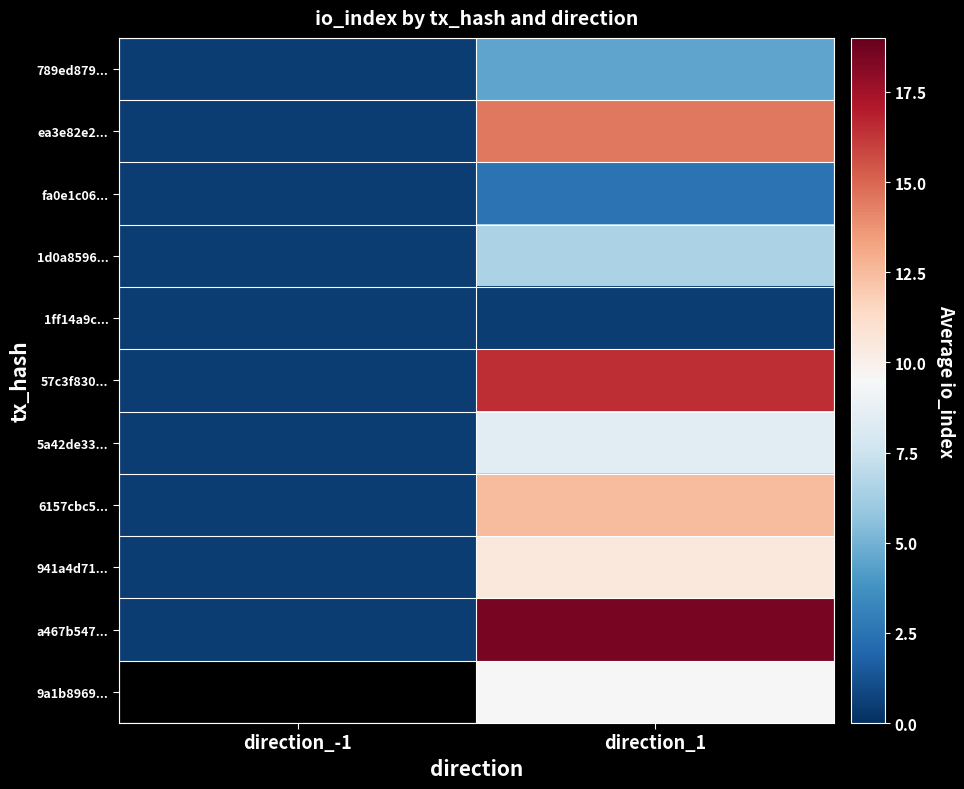

What is the difference between the maximum and minimum values in the ea3e82e2... series?

14.0